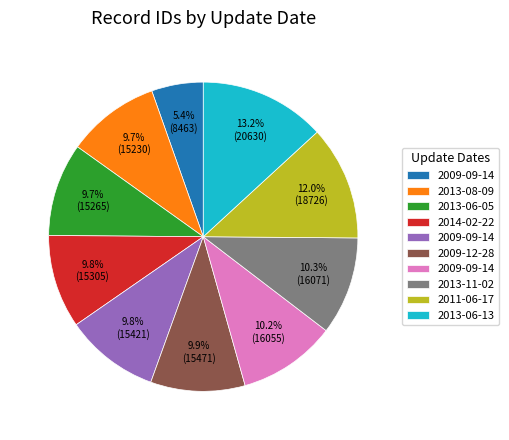

Does any single category account for the majority?

No